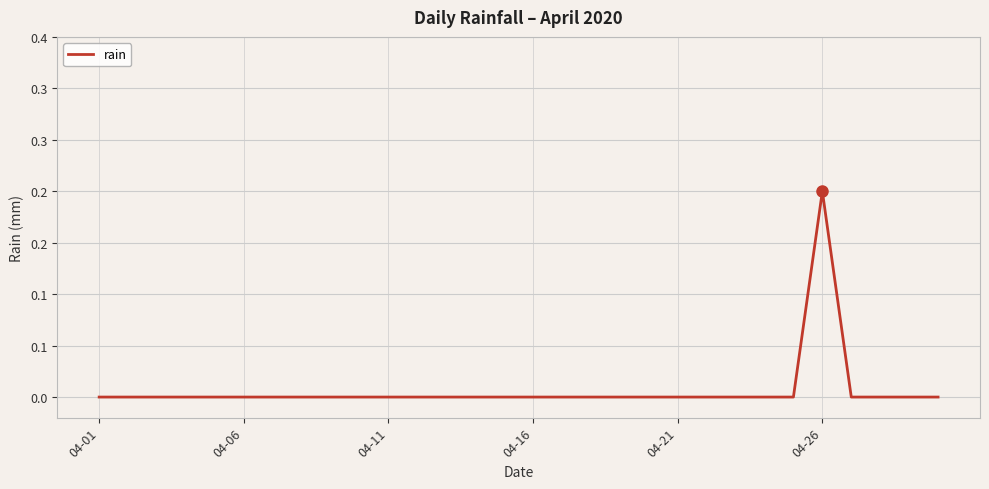

What is the sum of all values?

0.2